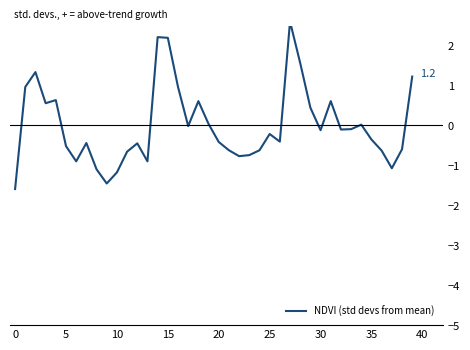

Count the number of values greater than 0.

15